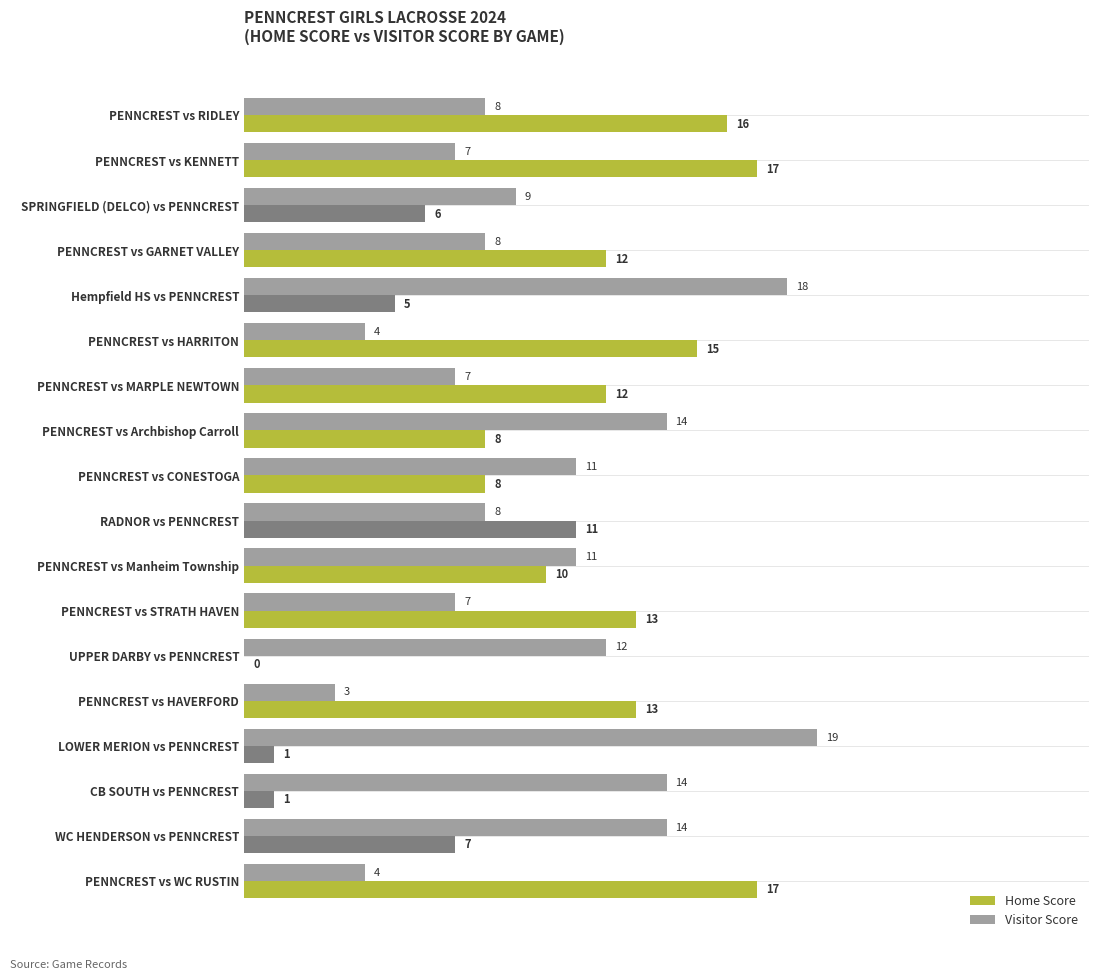

Count the number of data series in this chart.

2